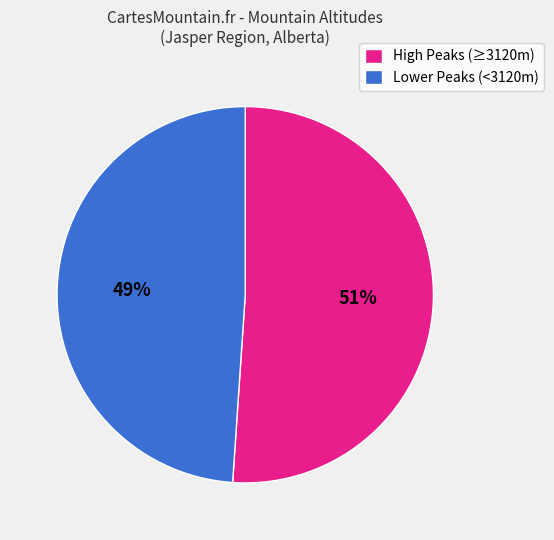

Rank the categories by value from highest to lowest.

High Peaks (≥3120m), Lower Peaks (<3120m)